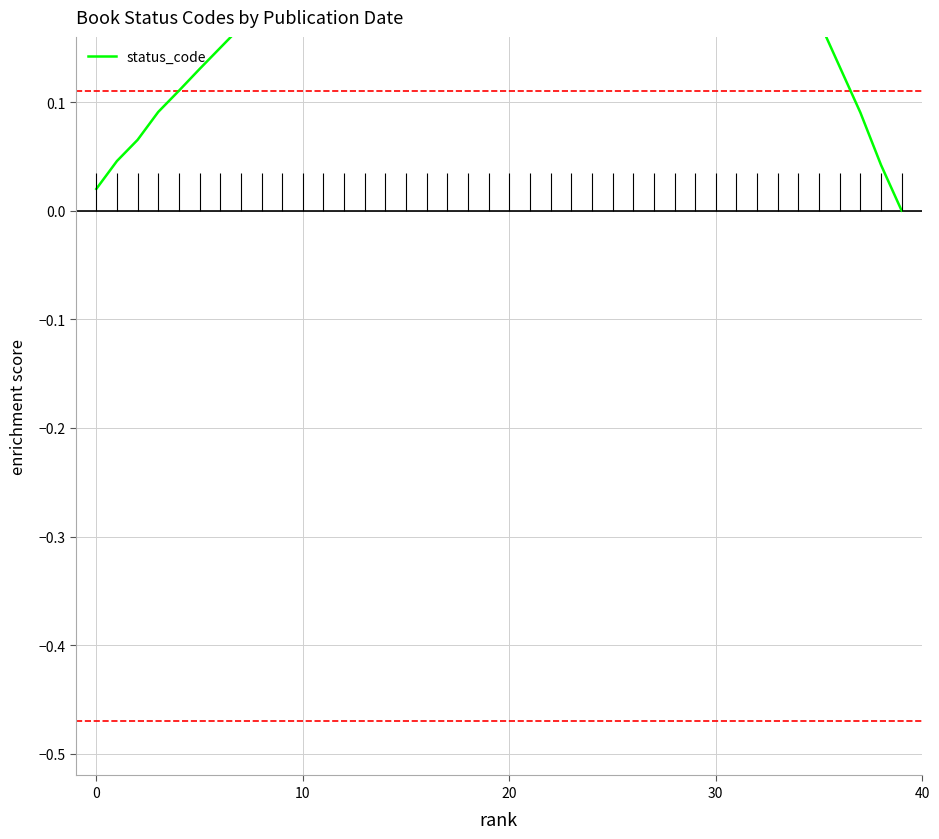

What is the label of the 23rd point from the right?

17